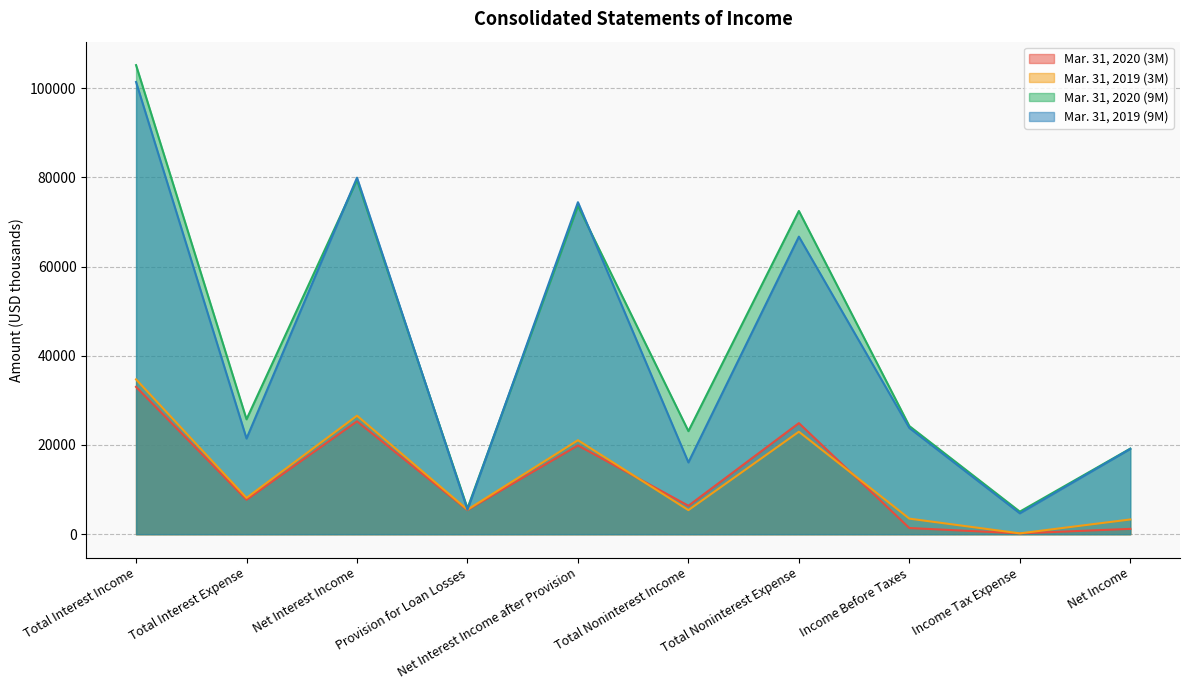

True or false: Mar. 31, 2019 (9M) and Mar. 31, 2020 (3M) cross at least once.

False